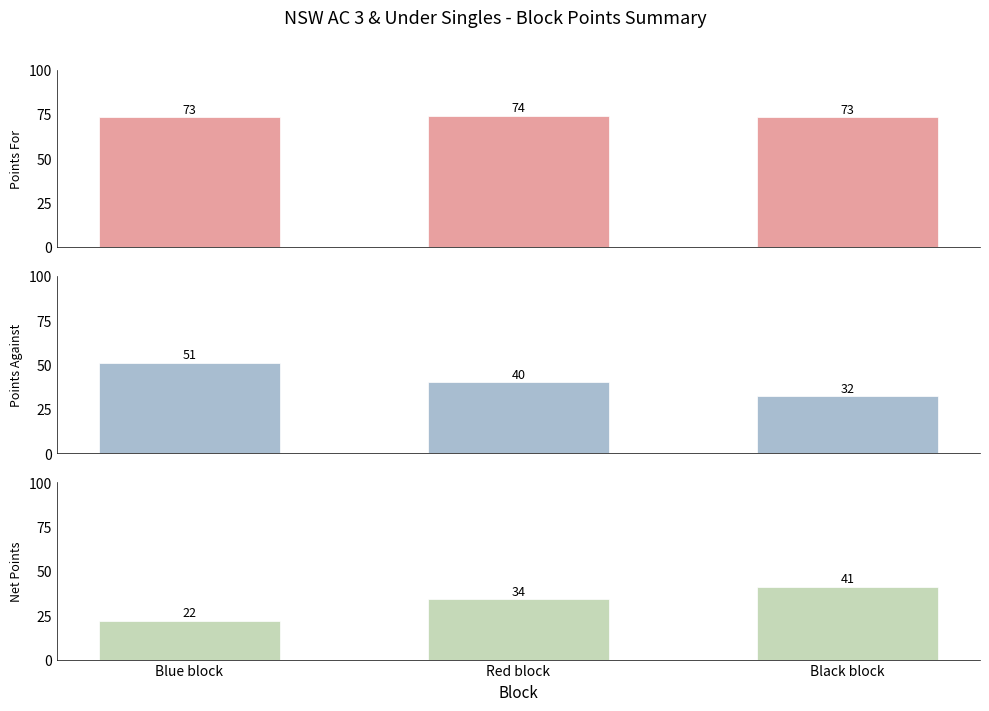

What are all the series names shown in the legend?

Points For, Points Against, Net Points